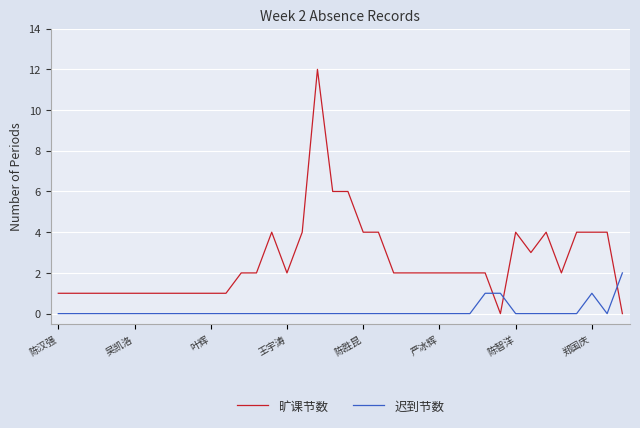

Which series ends up on top after the final intersection of 迟到节数 and 旷课节数?

迟到节数